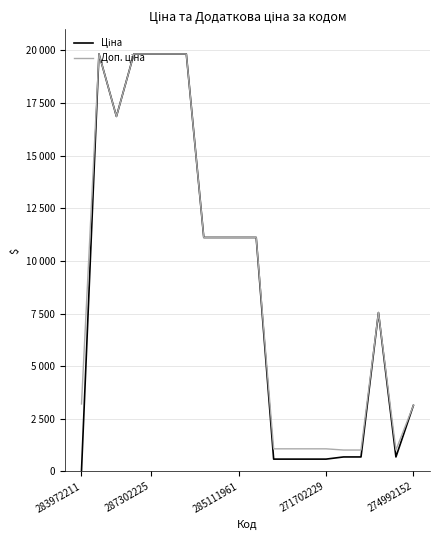

At which category is the sum across all series the highest?

287302225